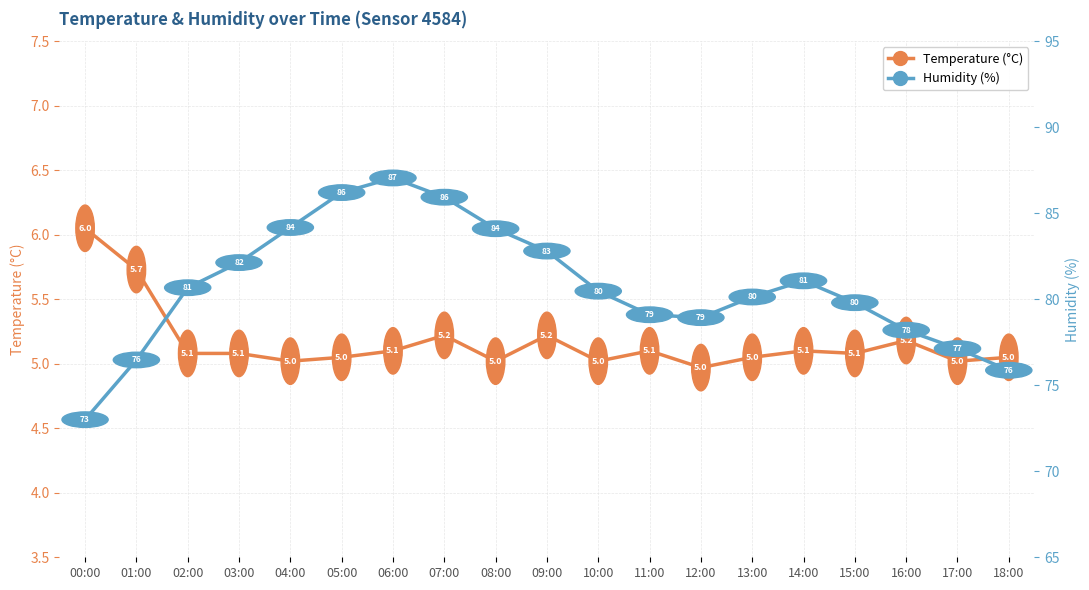

What is the value of the Humidity point at the 14th from the left?

80.1